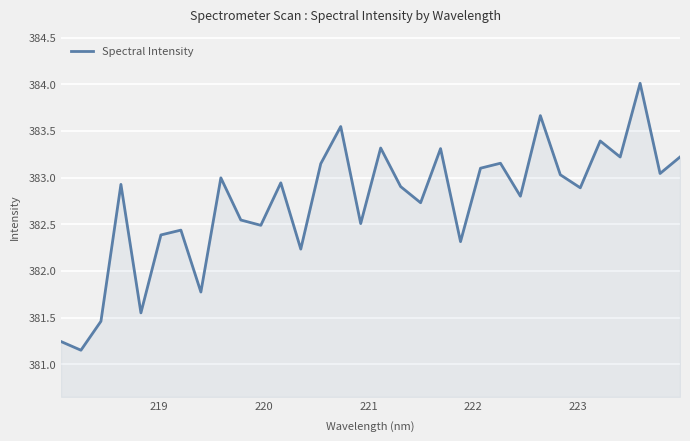

What is the greatest value displayed?

384.0